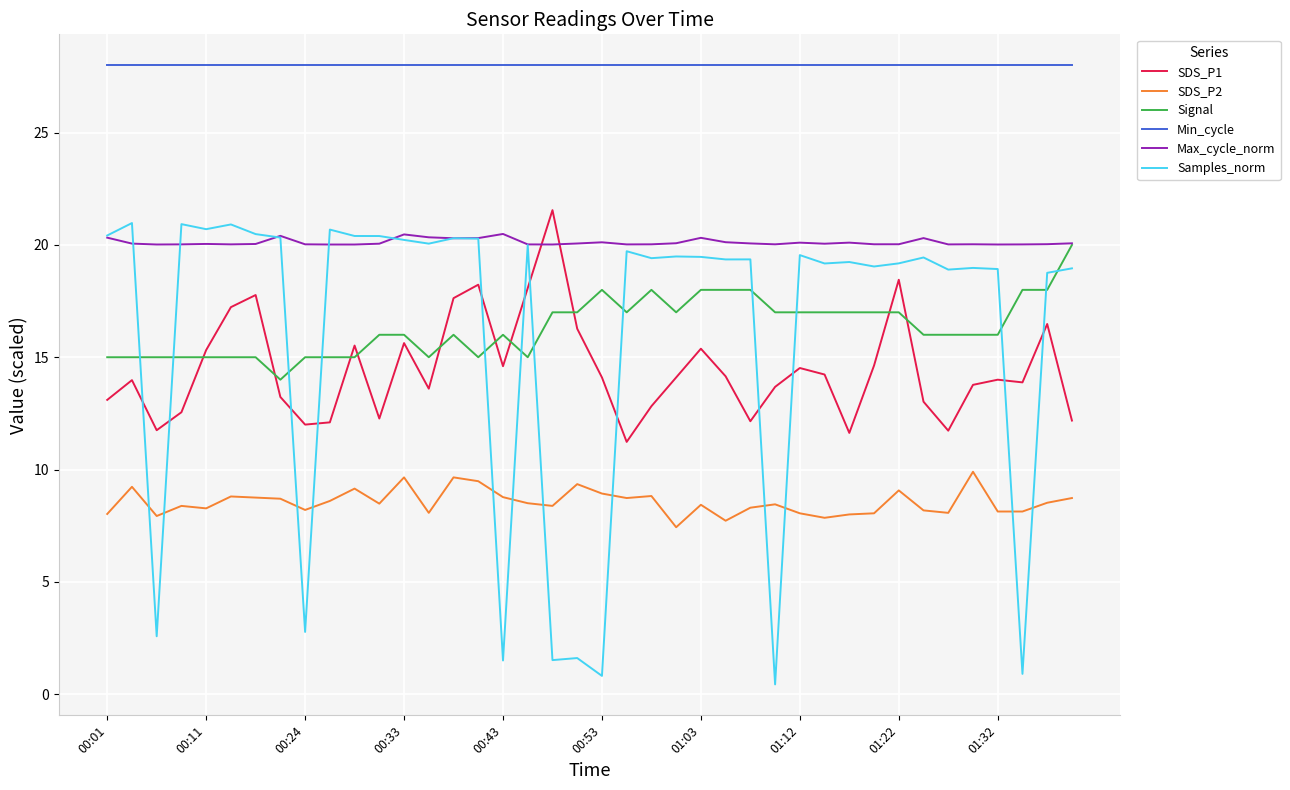

Which series has the widest spread of values?

Samples_norm